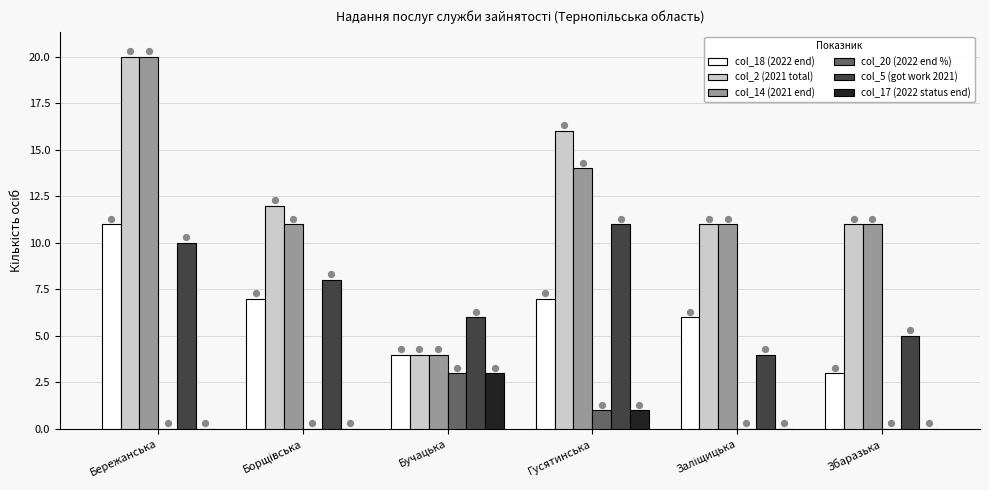

Which series has the largest total across all categories?

col_2 (2021 total)